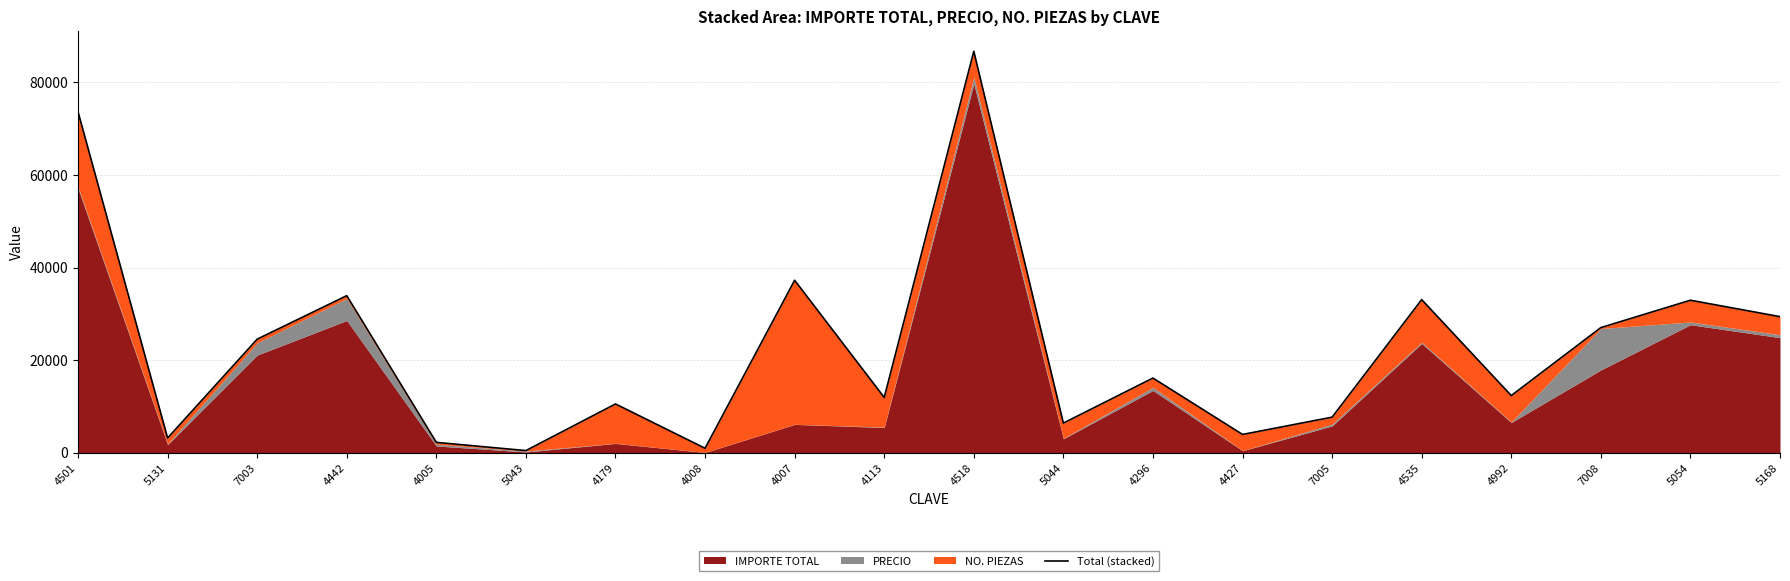

List the labels in order of value, smallest first.

5043, 4008, 4005, 5131, 4427, 5044, 7005, 4179, 4113, 4992, 4296, 7003, 7008, 5168, 5054, 4535, 4442, 4007, 4501, 4518